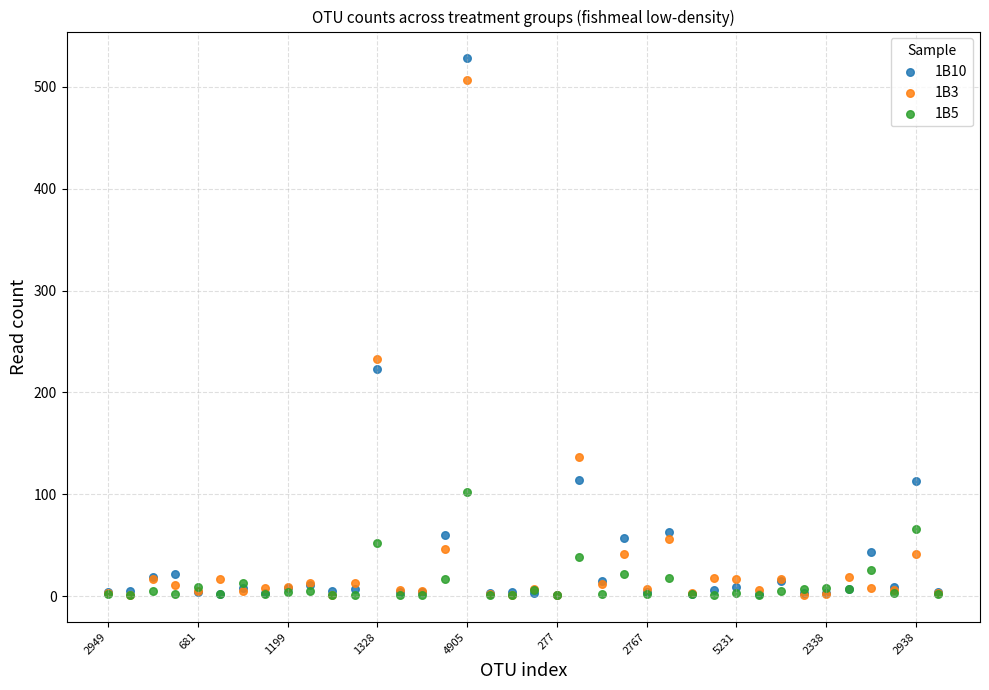

Which series contains the highest Y value?

1B10